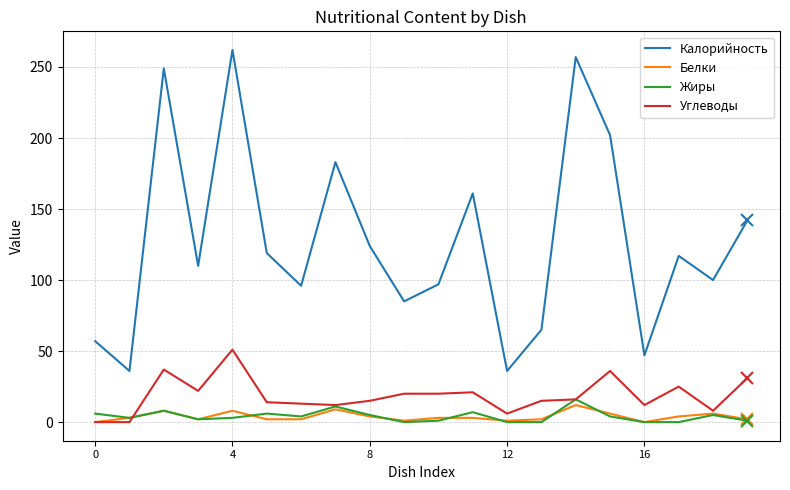

True or false: Белки and Калорийность cross at least once.

False